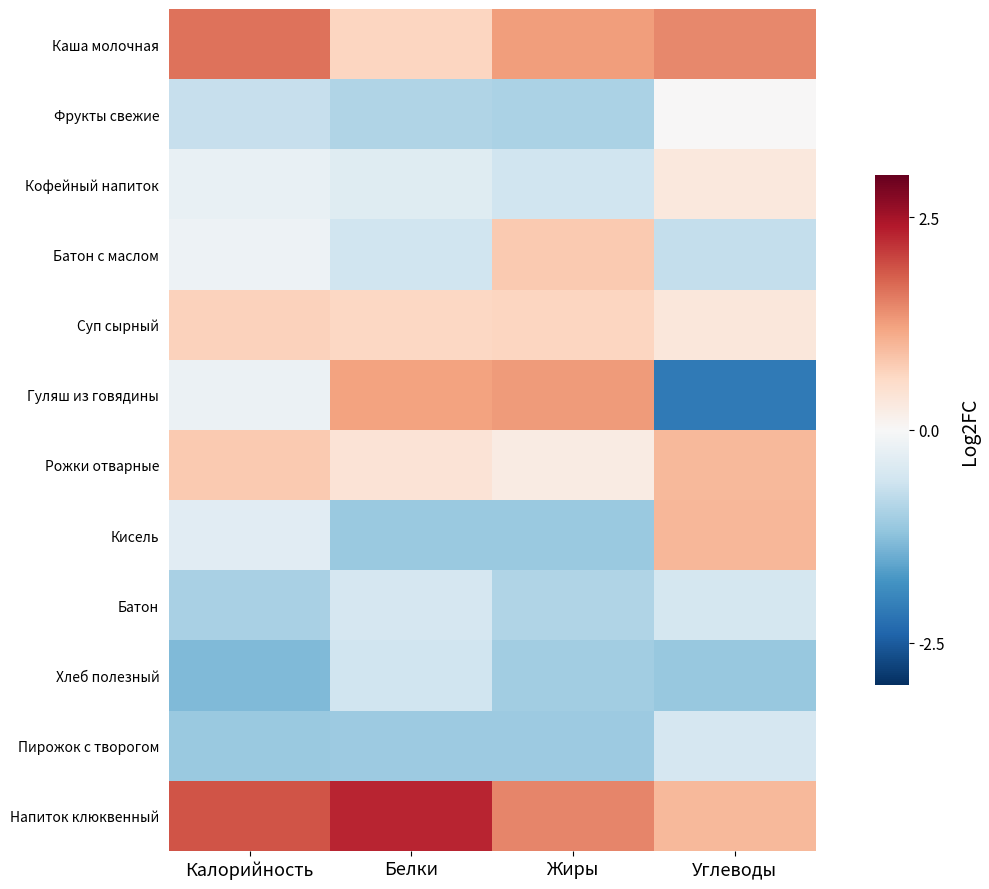

At how many categories does at least one series exceed 0?

4